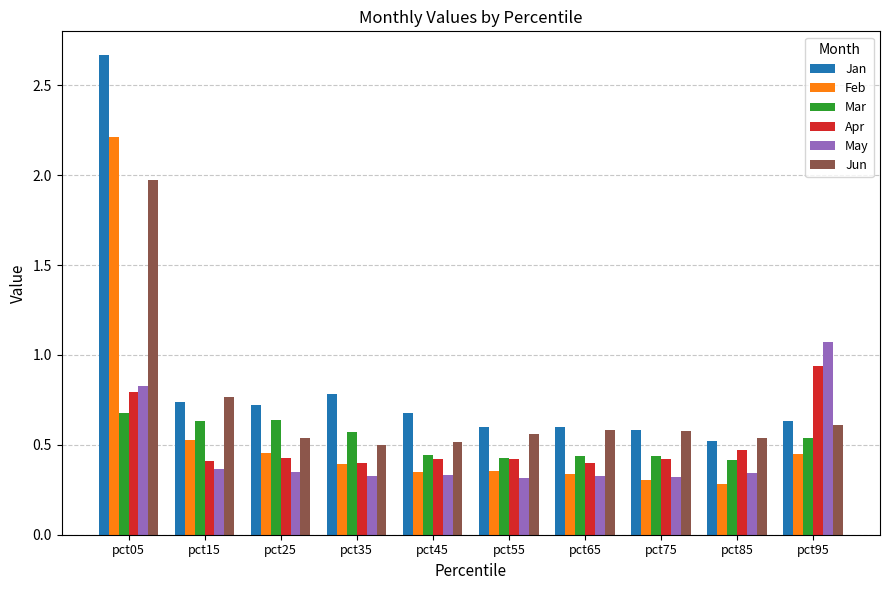

Which series has the widest spread of values?

Jan